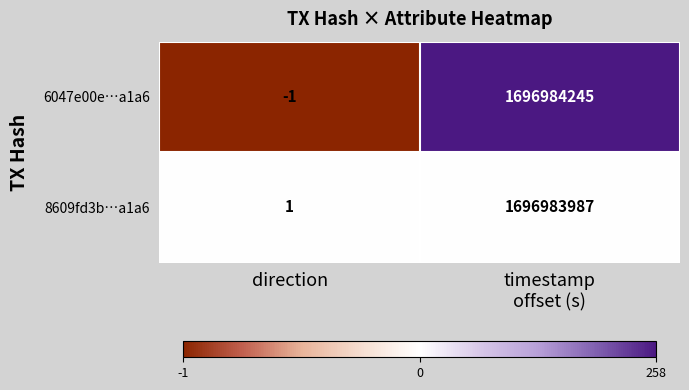

Reading left to right, extract all data points from this chart.

6047e00e…a1a6: -1	1696984245
8609fd3b…a1a6: 1	1696983987